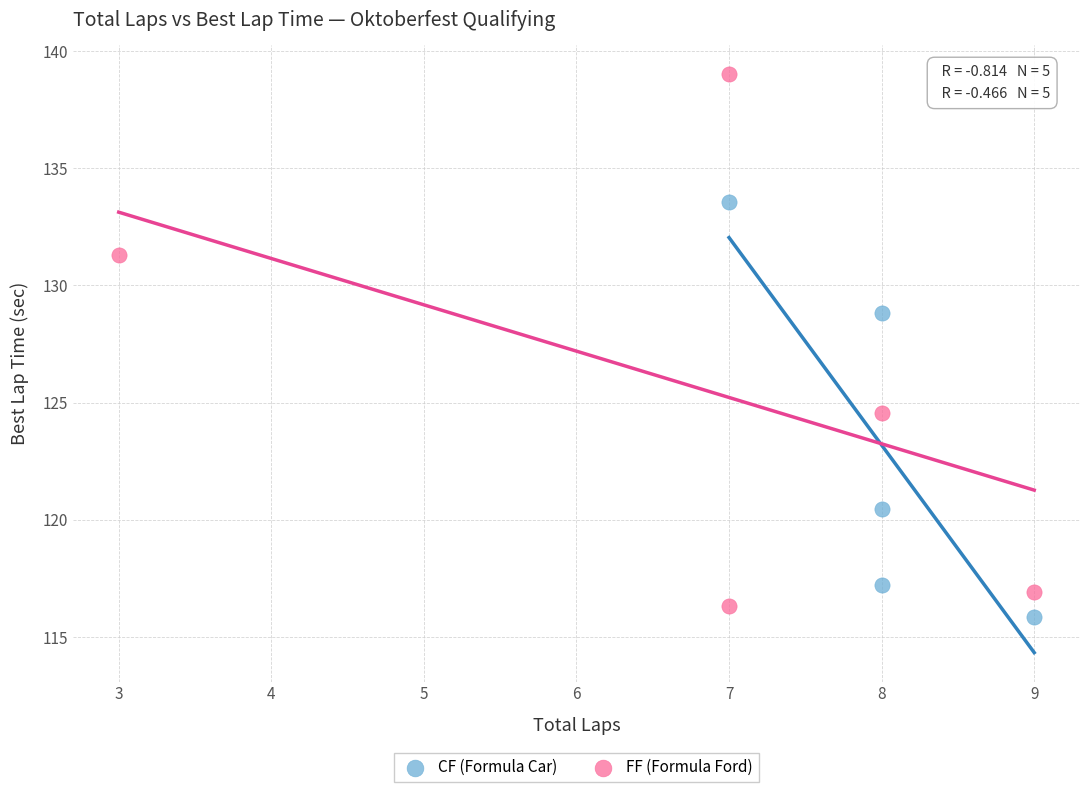

What are all the series names shown in the legend?

CF (Formula Car), FF (Formula Ford)